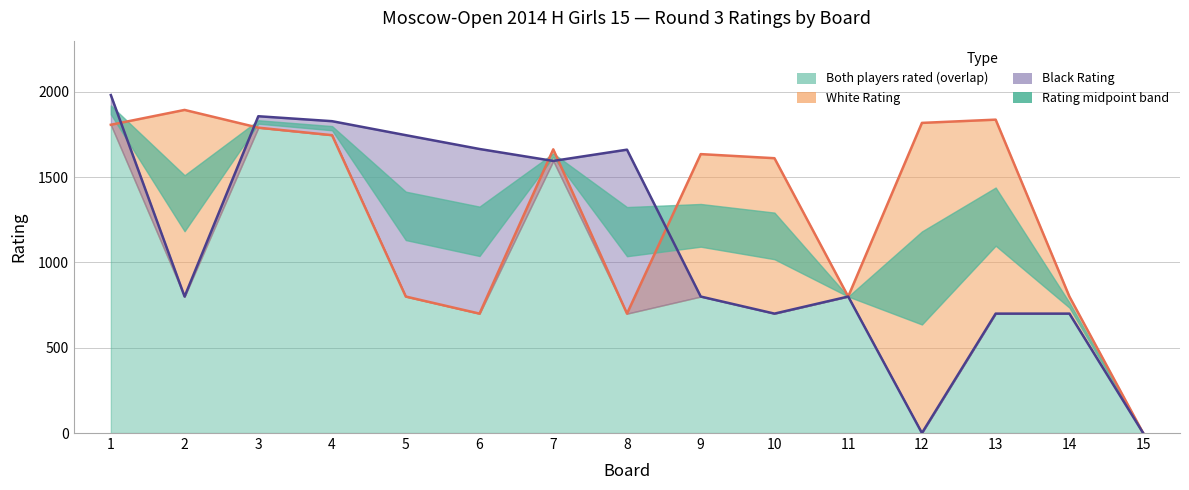

Where does the Black Rating series first go above 800?

1